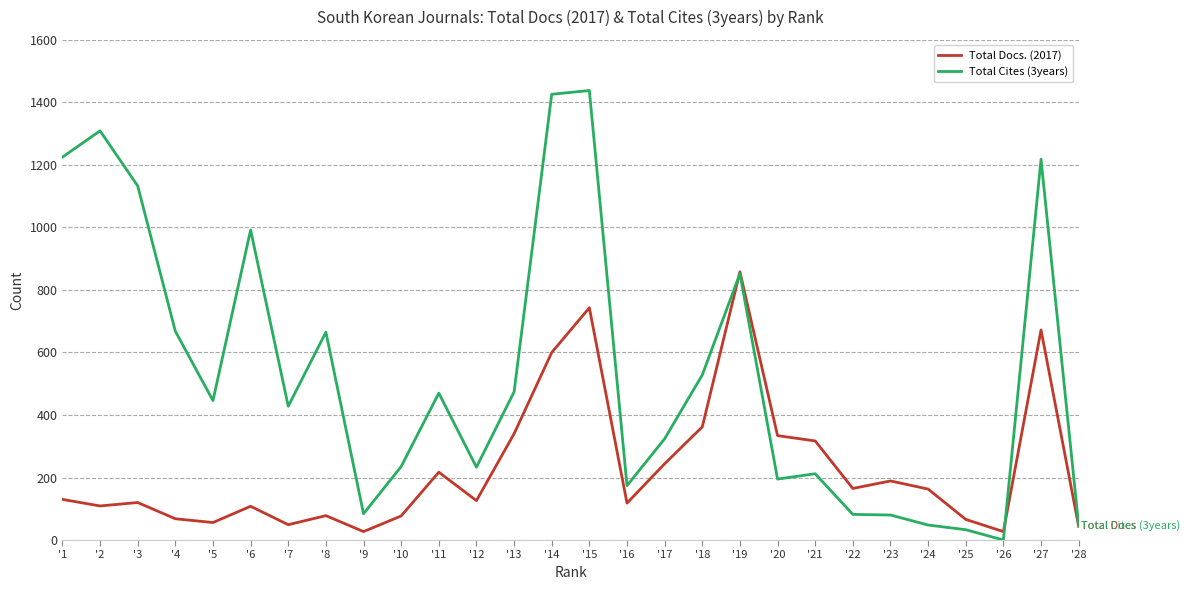

Which label corresponds to the smallest value in the chart?

'26